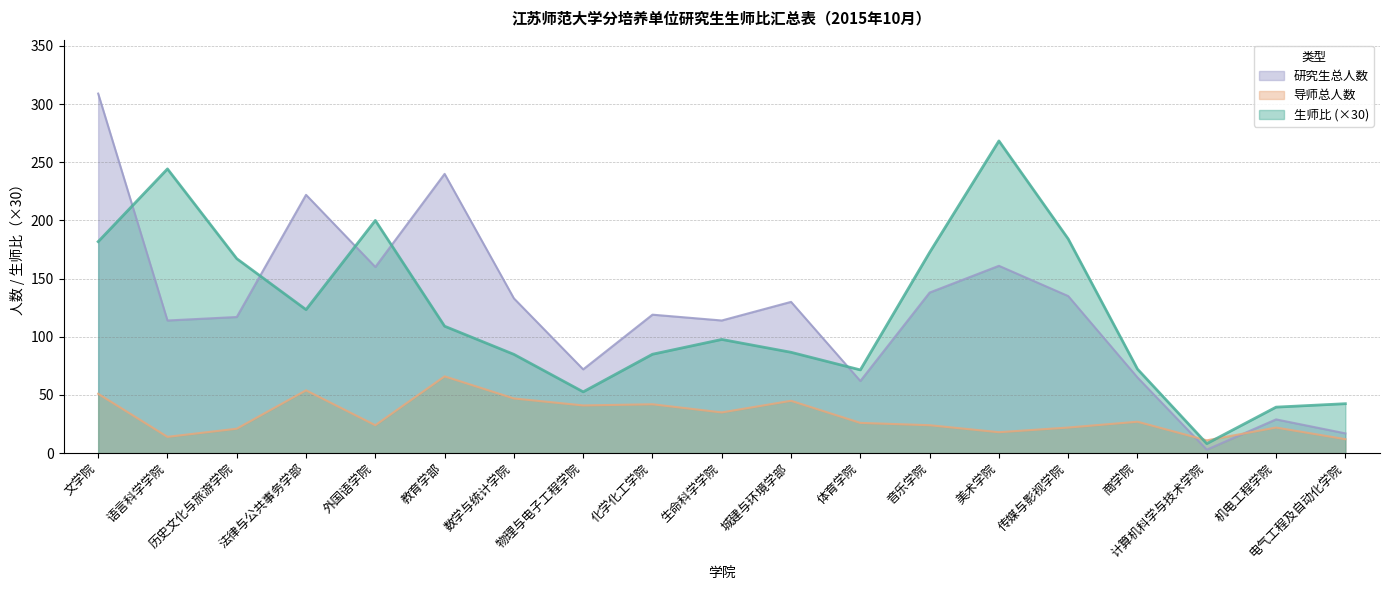

What is the difference between the second highest and second lowest values in the 生师比 series?

204.7